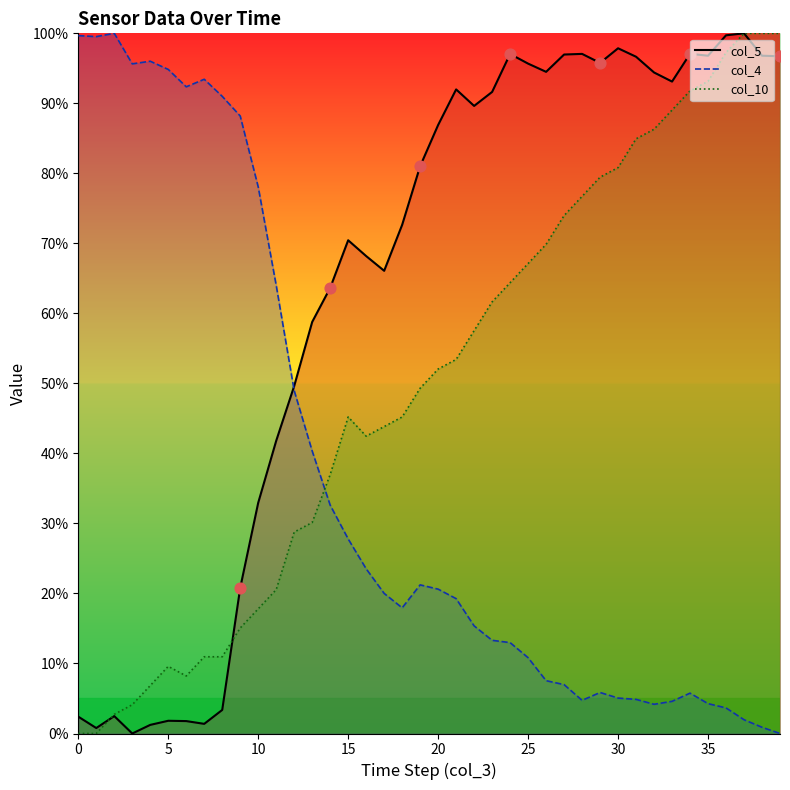

What is the total value across all series at 6?

102.4